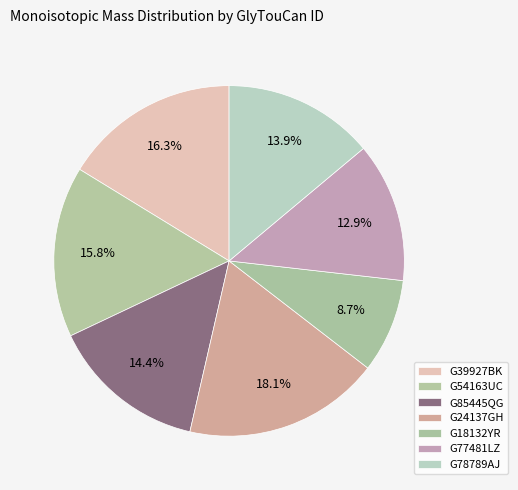

To the nearest percent, what is the average slice percentage?

14%